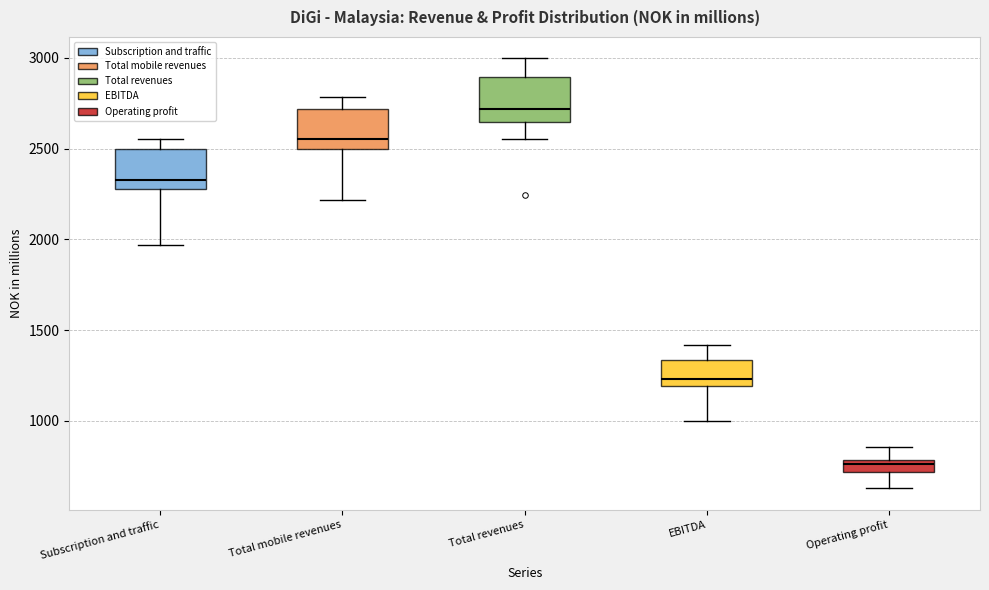

Where does the median line of the box for Total revenues sit on the y-axis? The values are not printed on the chart, so give them approximately, as read against the axis.

2700